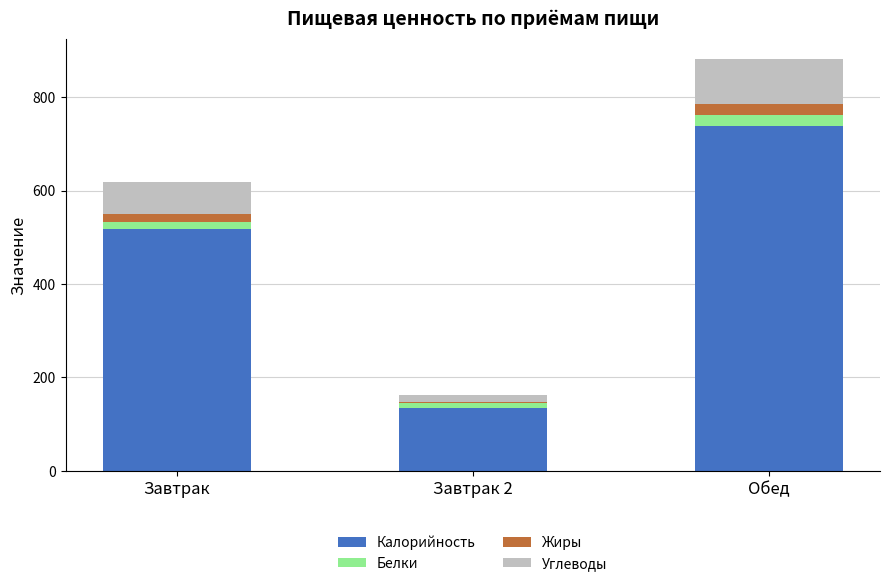

What is the total value across all series at Обед?

881